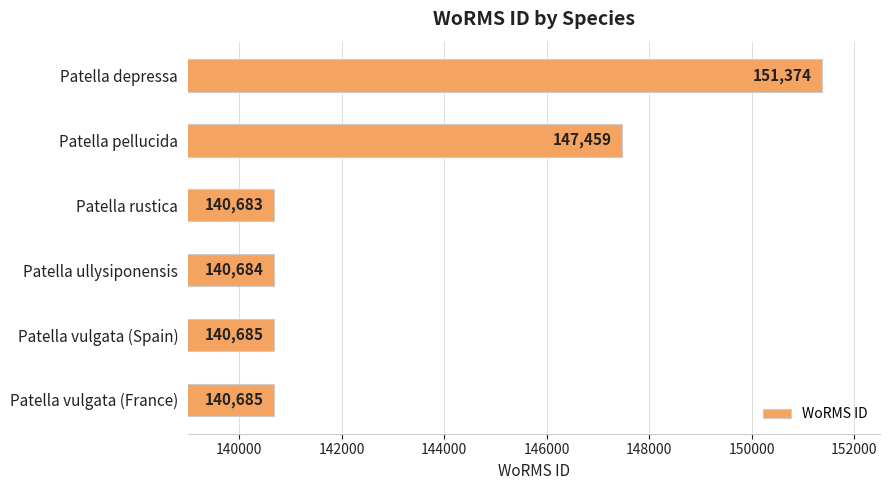

Are the bars grouped side by side (vs. stacked)?

No